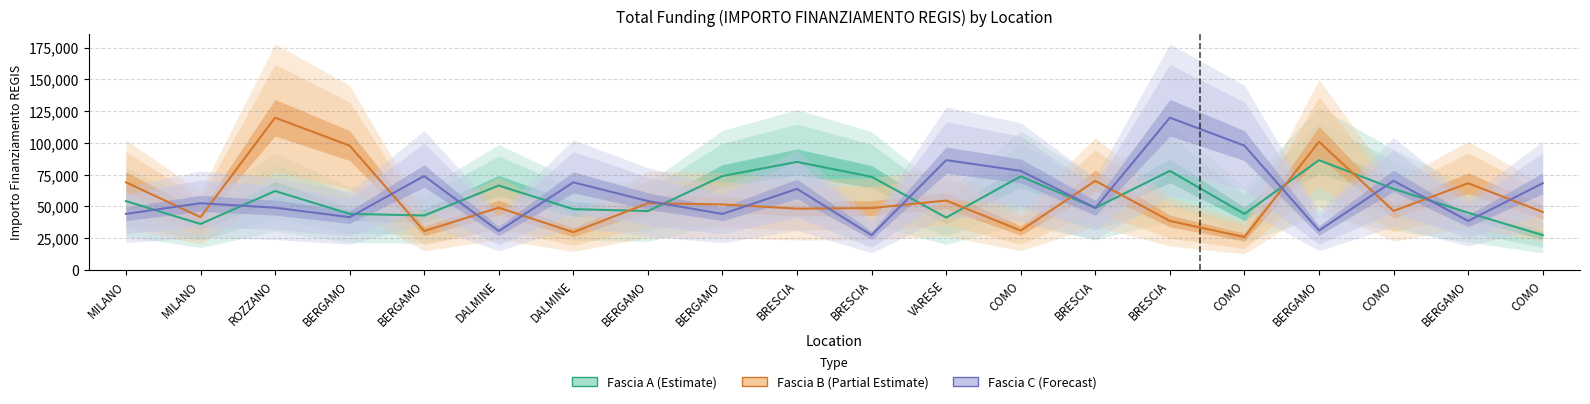

Which has a higher value, ROZZANO or BERGAMO?

ROZZANO